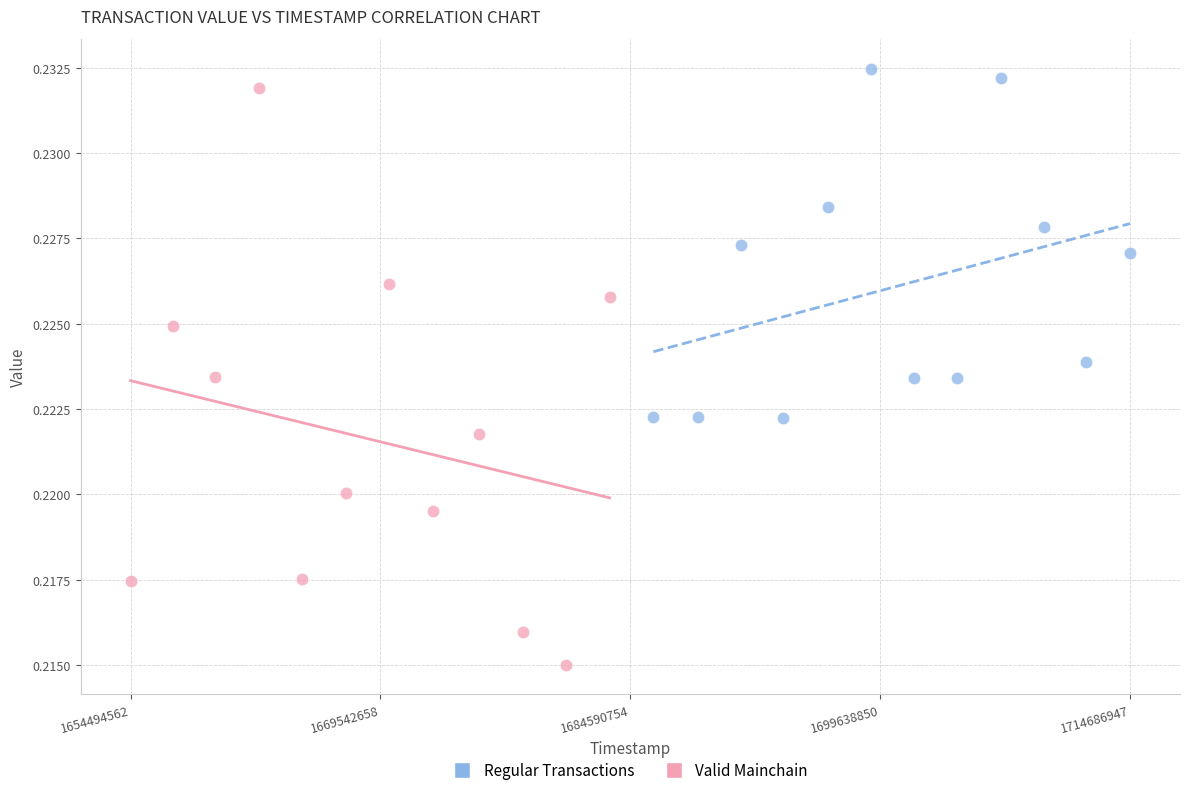

Which series has the largest Y range (max minus min)?

Valid Mainchain